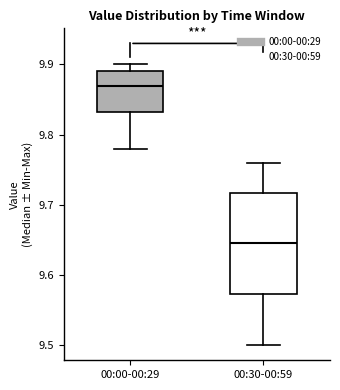

Reading left to right, read every box against the y-axis: the position of its median line, the range the box covers, and the ends of its whiskers. The values are not printed on the chart, so give them approximately, as read against the axis.

00:00-00:29: median 9.87, box 9.83 to 9.89, whiskers 9.78 to 9.90
00:30-00:59: median 9.65, box 9.57 to 9.72, whiskers 9.50 to 9.76